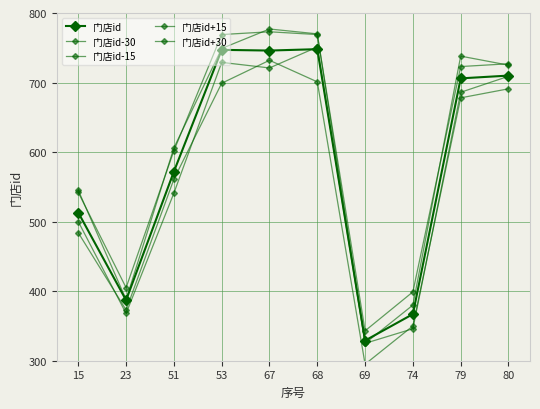

What is the value of the 门店id+30 point at the 7th from the left?

343